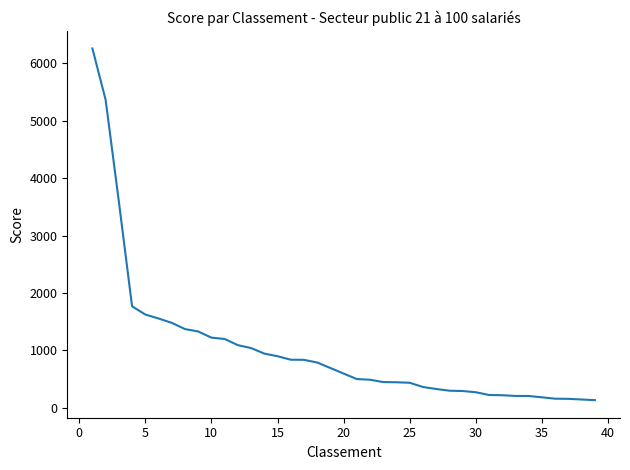

What is the difference between the maximum and minimum values?

6126.6